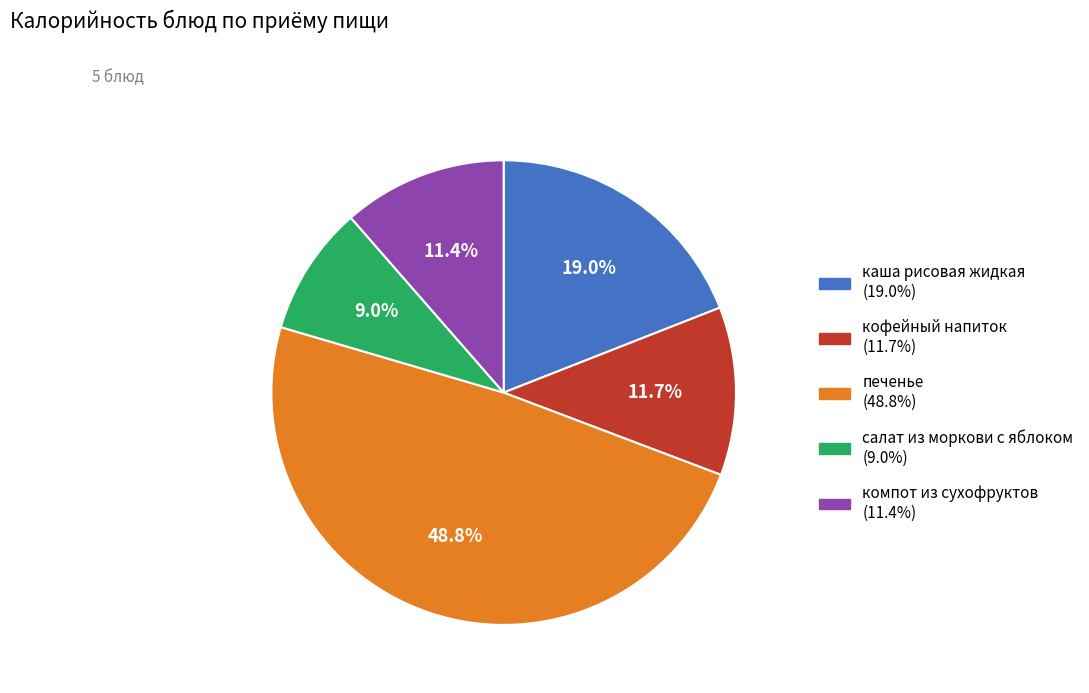

To the nearest percent, what is the difference between the салат из моркови с яблоком and компот из сухофруктов slice percentages?

2%